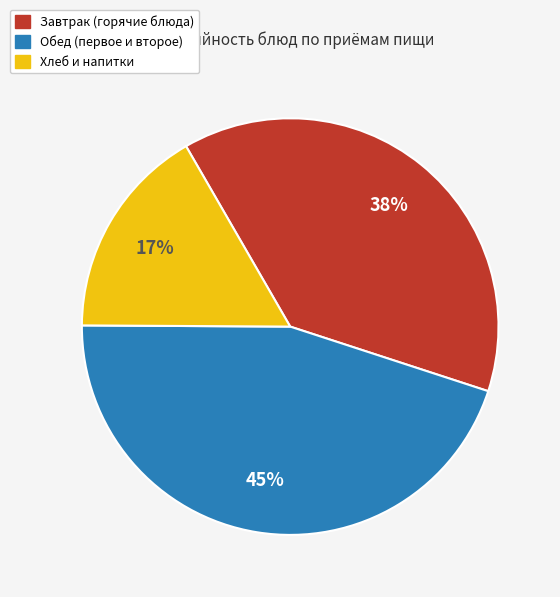

To the nearest percent, what is the difference between the largest and smallest slice percentages?

28%